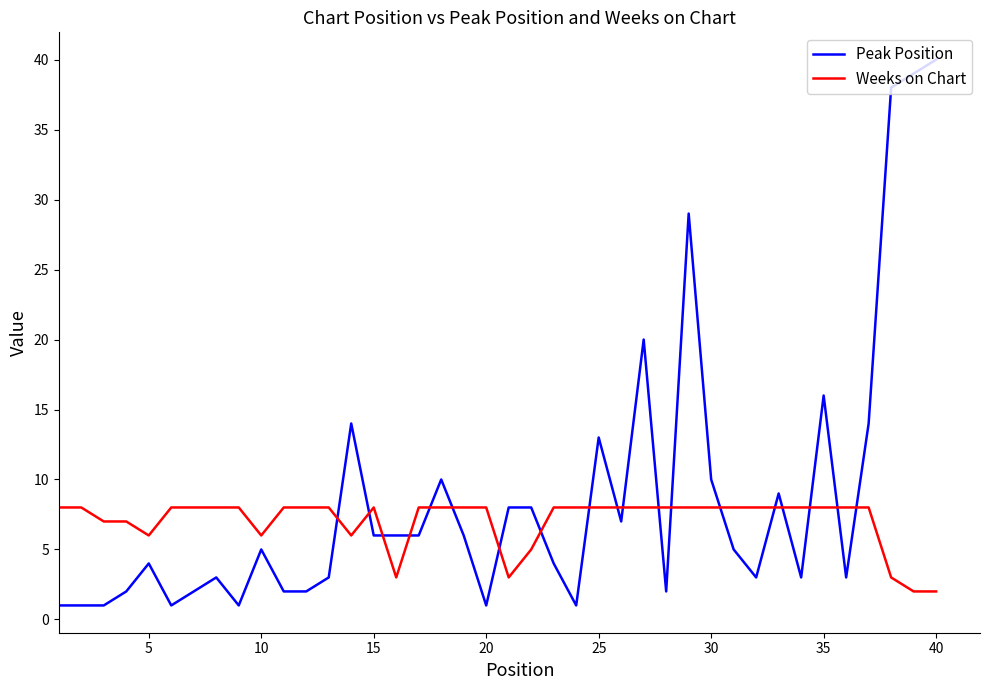

How many times do Weeks on Chart and Peak Position cross each other?

19